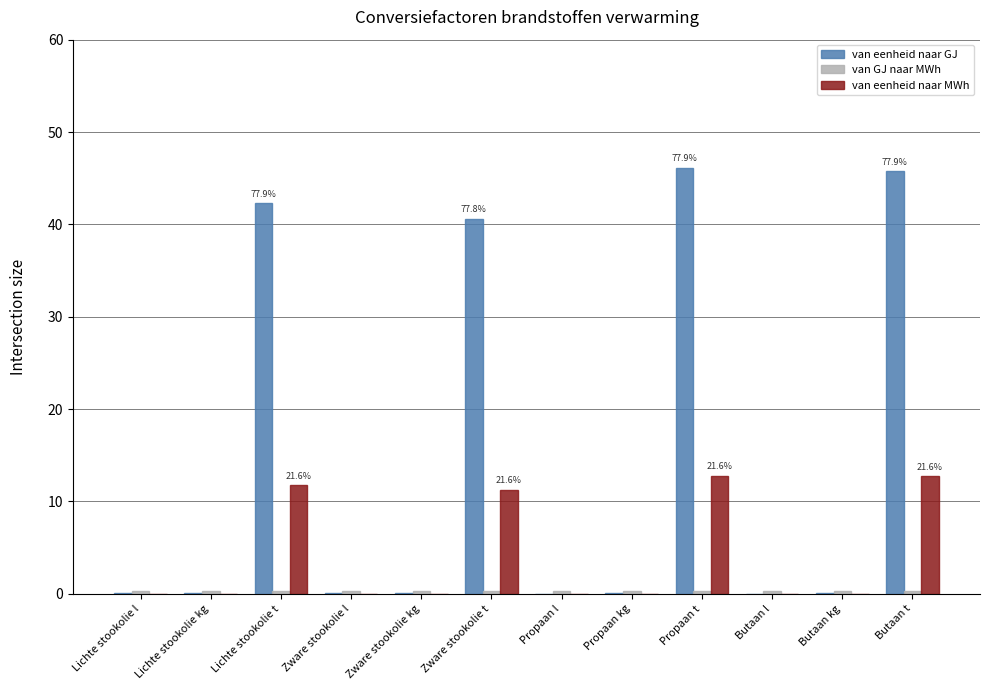

Which series has the largest range (max minus min)?

van eenheid naar GJ